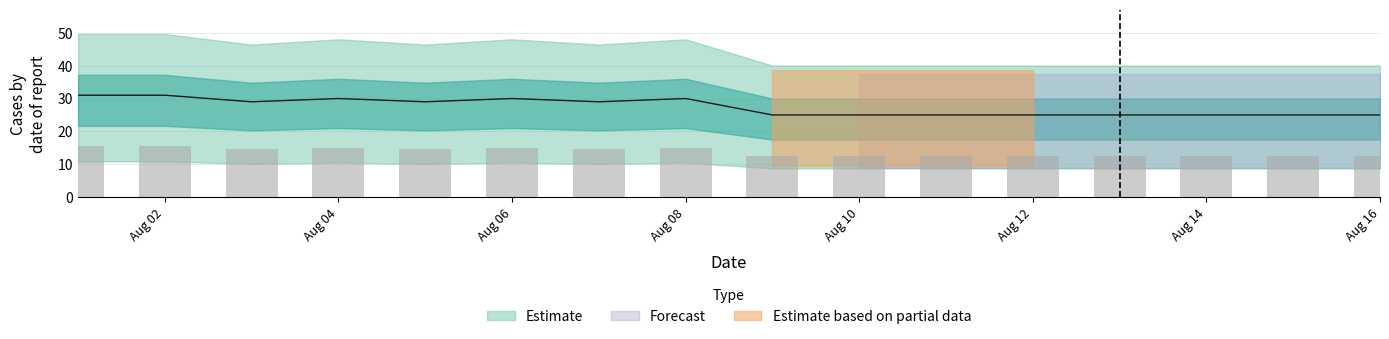

What is the difference between the maximum and second lowest values?

6